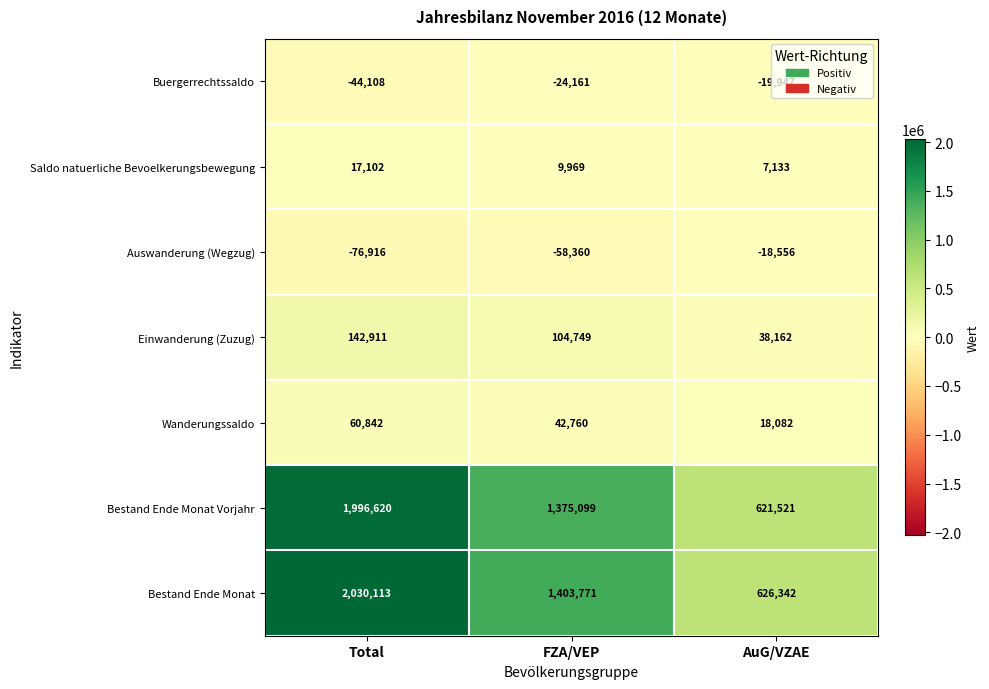

Which series has the largest total across all categories?

Bestand Ende Monat